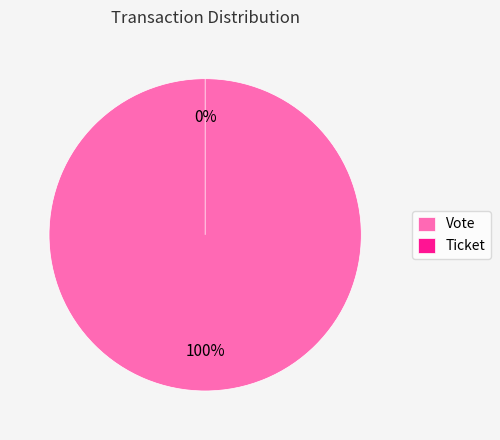

Between Vote and Ticket, which is larger?

Vote